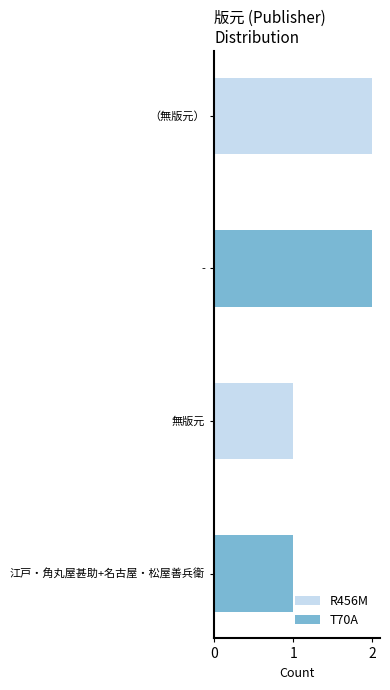

Rank the series by their maximum value, from highest to lowest.

R456M, T70A